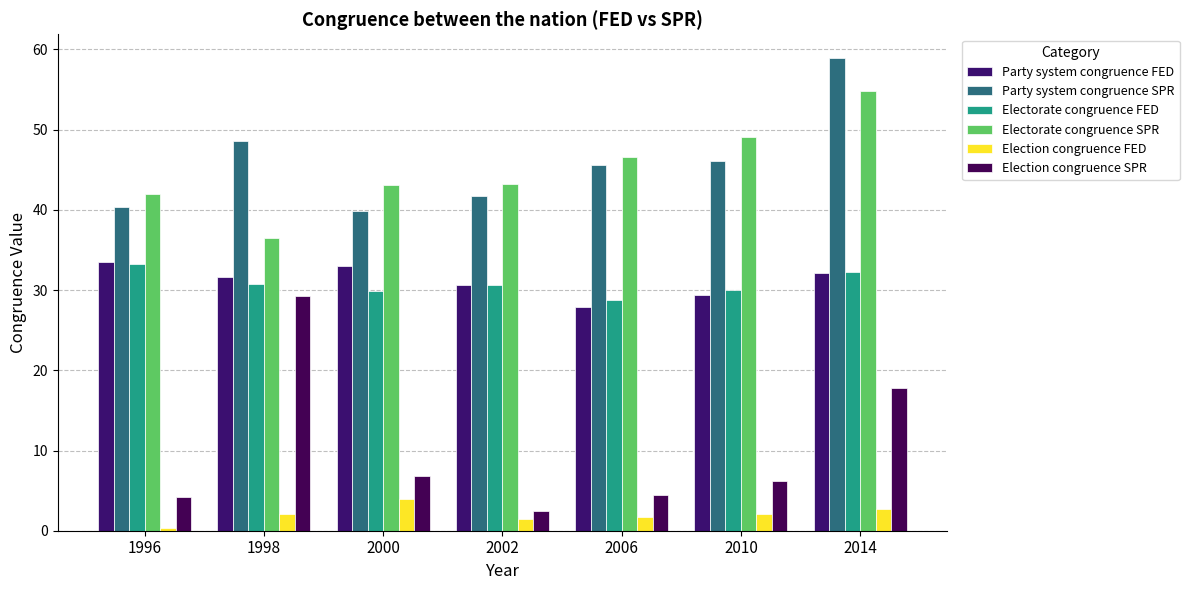

List the labels in order of Electorate congruence FED value, smallest first.

2006, 2000, 2010, 2002, 1998, 2014, 1996